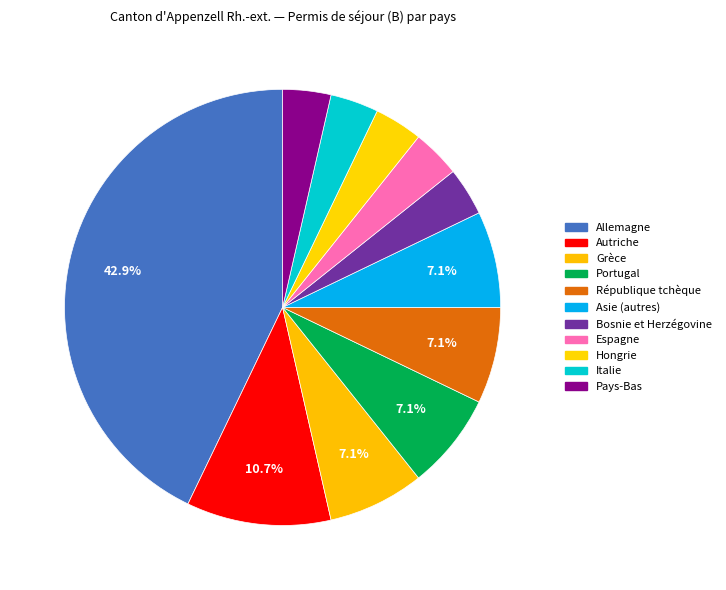

To the nearest percent, what is the difference between the largest and smallest slice percentages?

39%